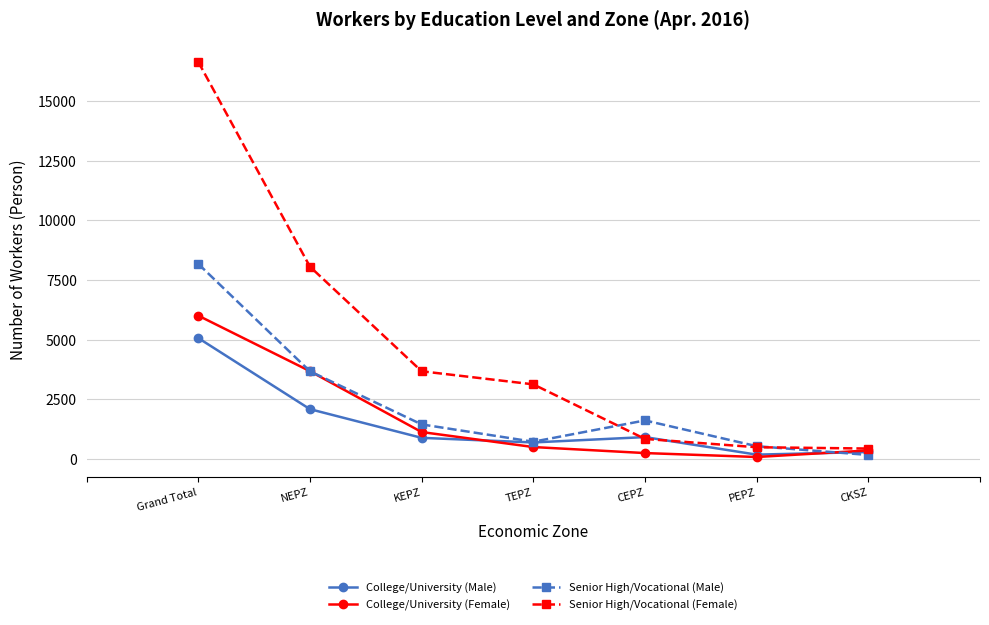

Rank the series by their maximum value, from lowest to highest.

College/University (Male), College/University (Female), Senior High/Vocational (Male), Senior High/Vocational (Female)